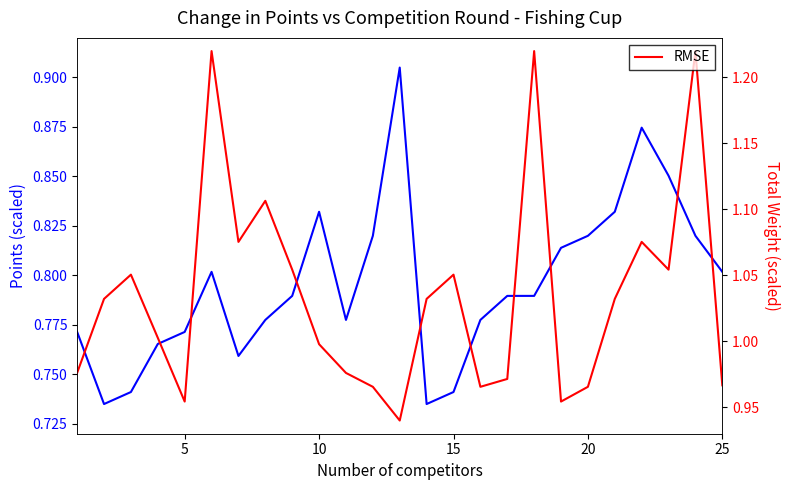

What is the value of the Total Weight point at the 3rd from the left?

1.1